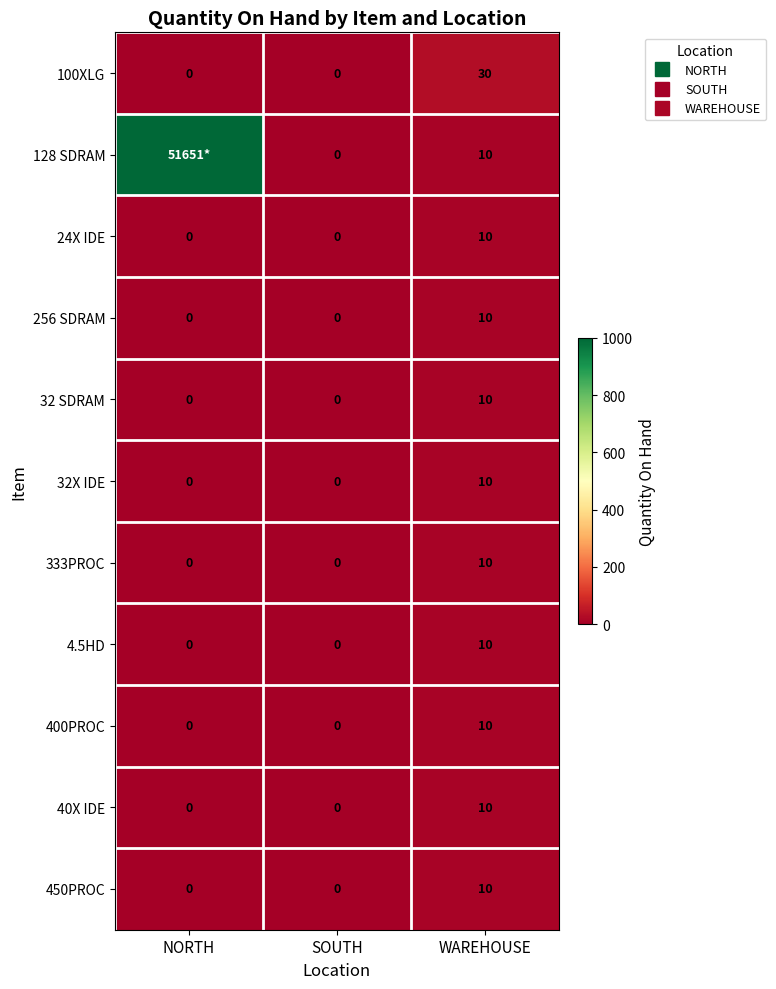

Count the 100XLG values in the range 0 to 30.

3